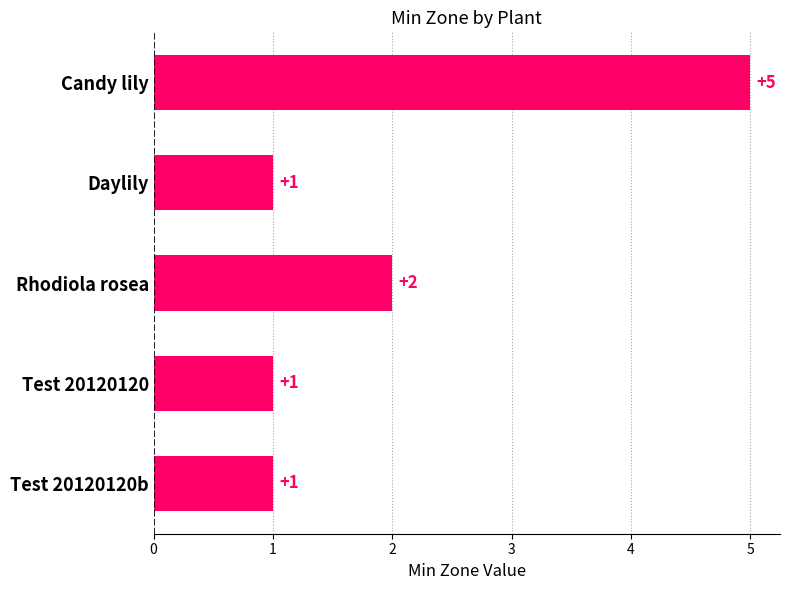

What is the smallest value displayed?

1